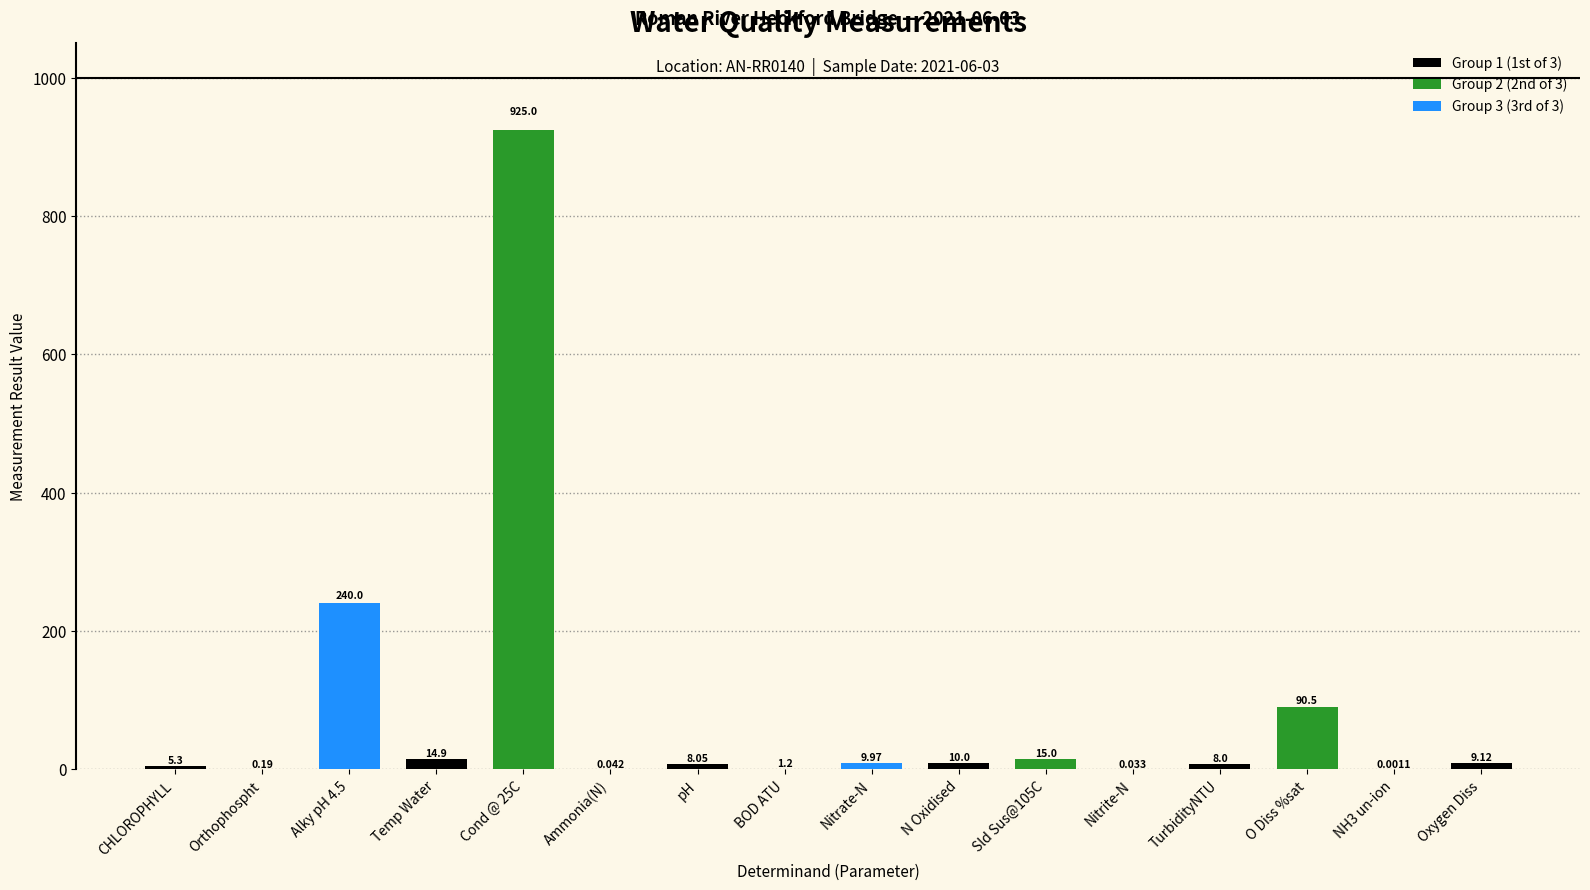

Which has a higher value, BOD ATU or Orthophospht?

BOD ATU